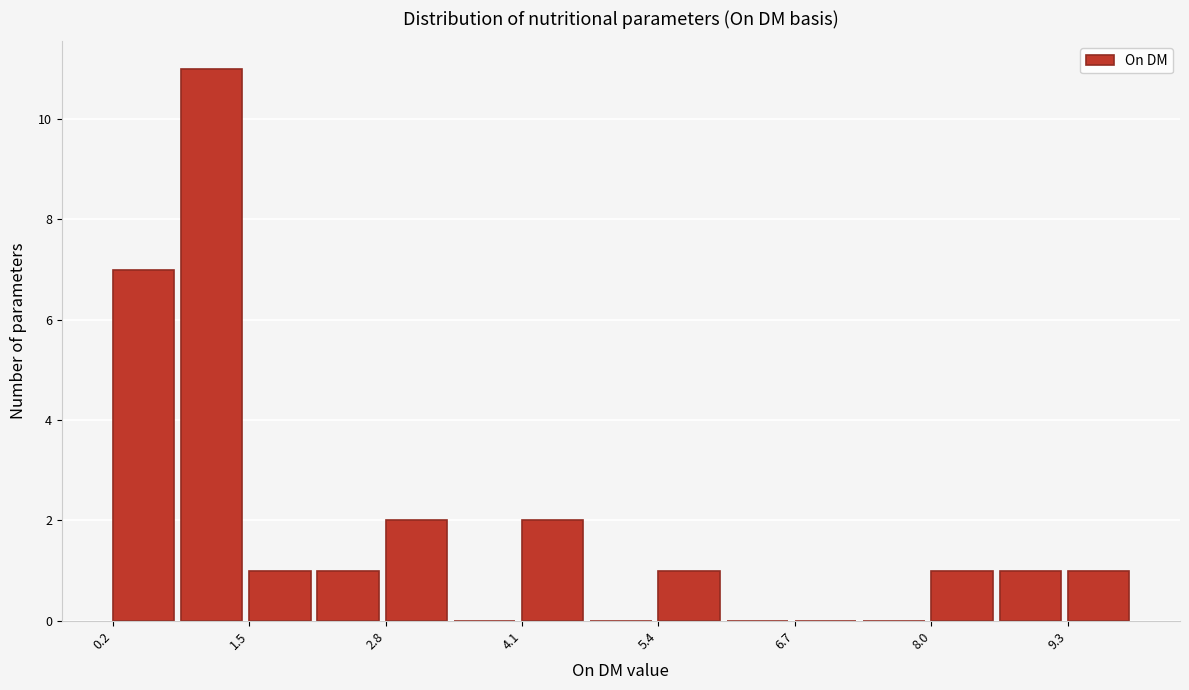

Around what value on the x-axis is the tallest bar? Give the approximate position of its centre, as read against the axis.

1.2